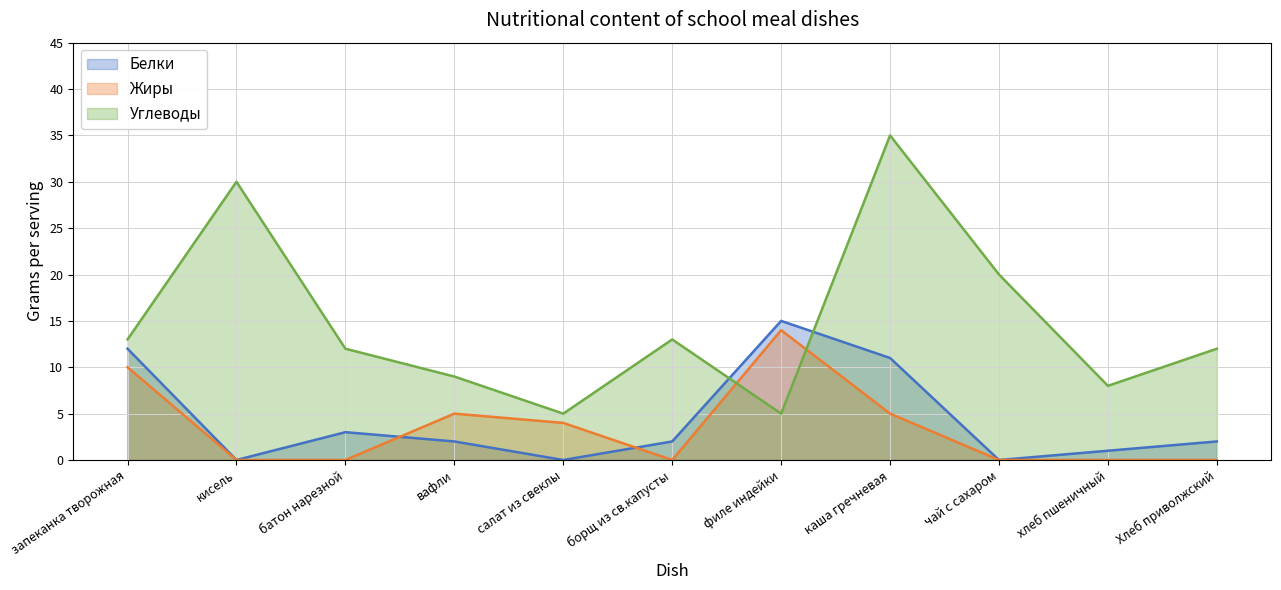

Which series has the largest range (max minus min)?

Углеводы